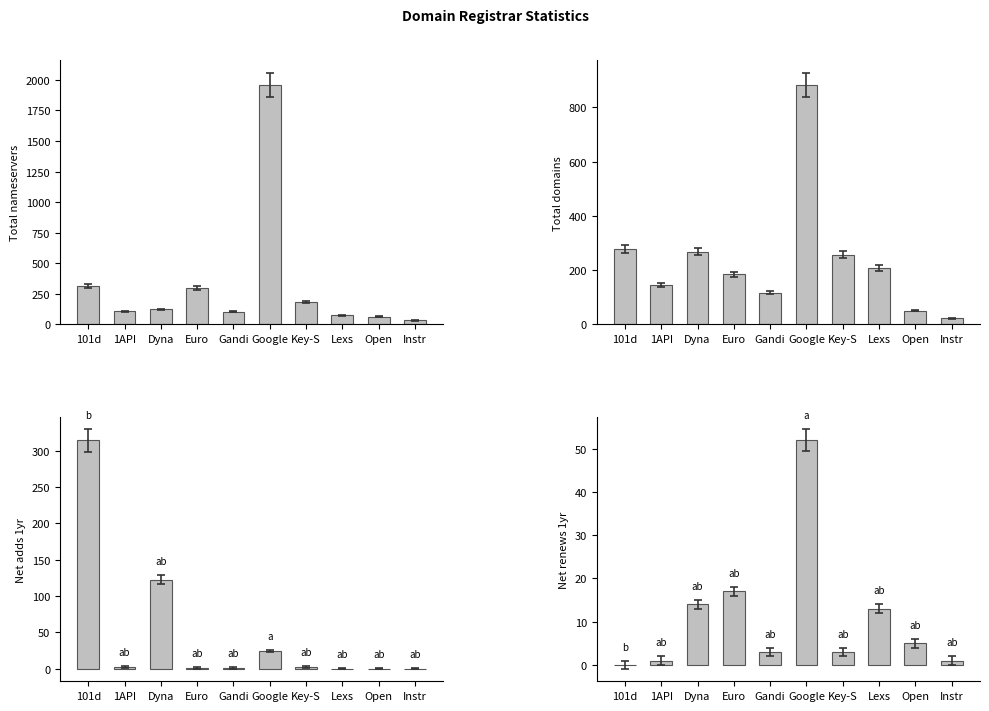

Count the number of data series in this chart.

4